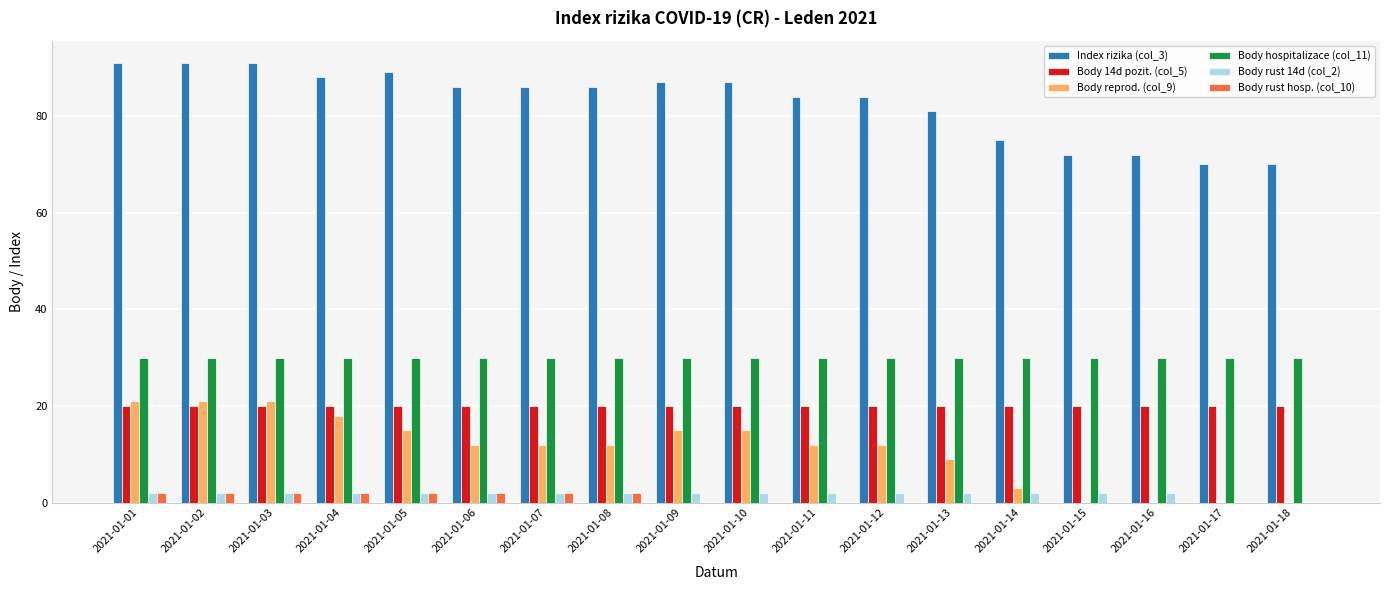

What is the sum of the Body 14d pozit. (col_5) values at 2021-01-09 and 2021-01-04?

40